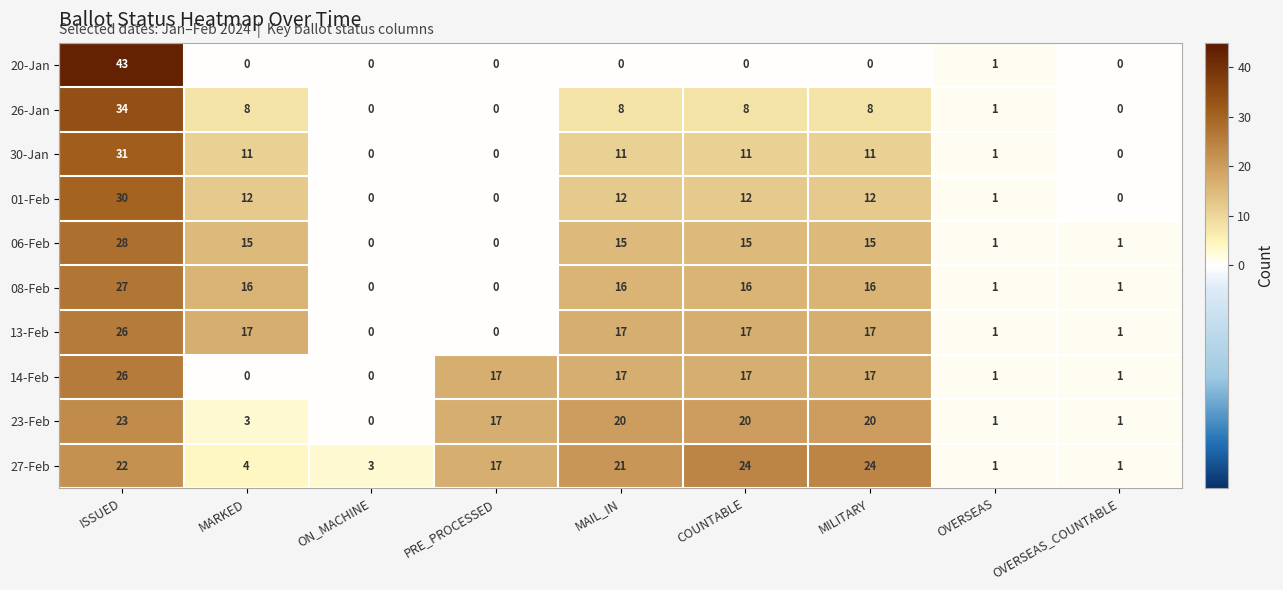

Where is 20-Jan nearest to the value 21?

OVERSEAS